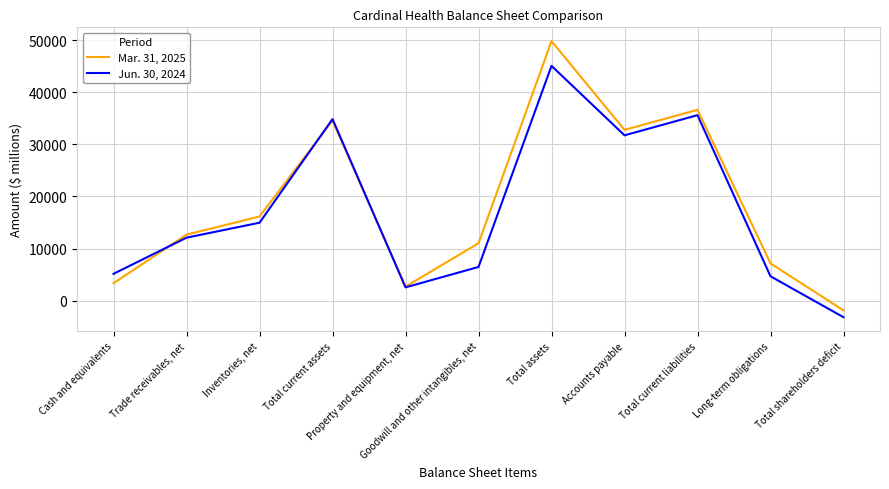

How many lines are shown in the chart?

2